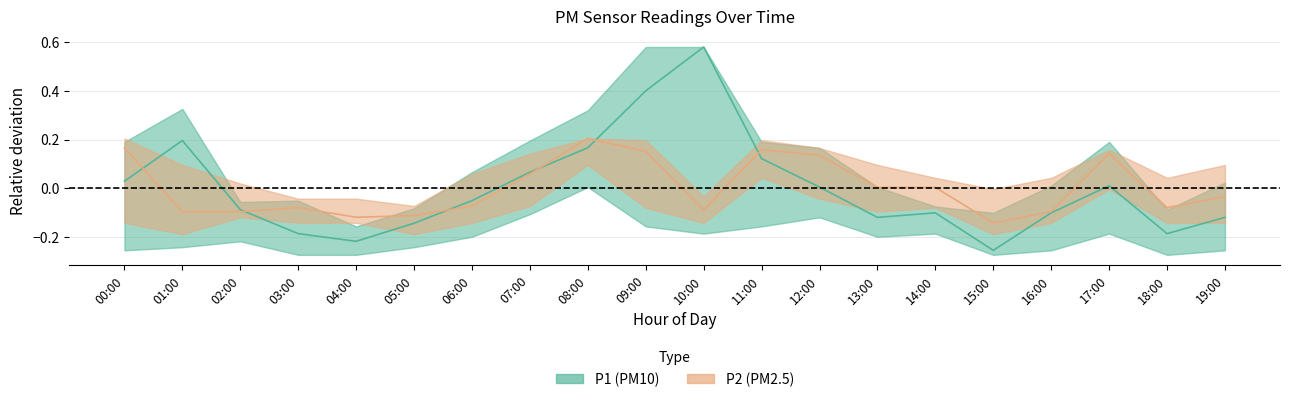

In P1, how many points are lower than both neighbors (excluding endpoints)?

4